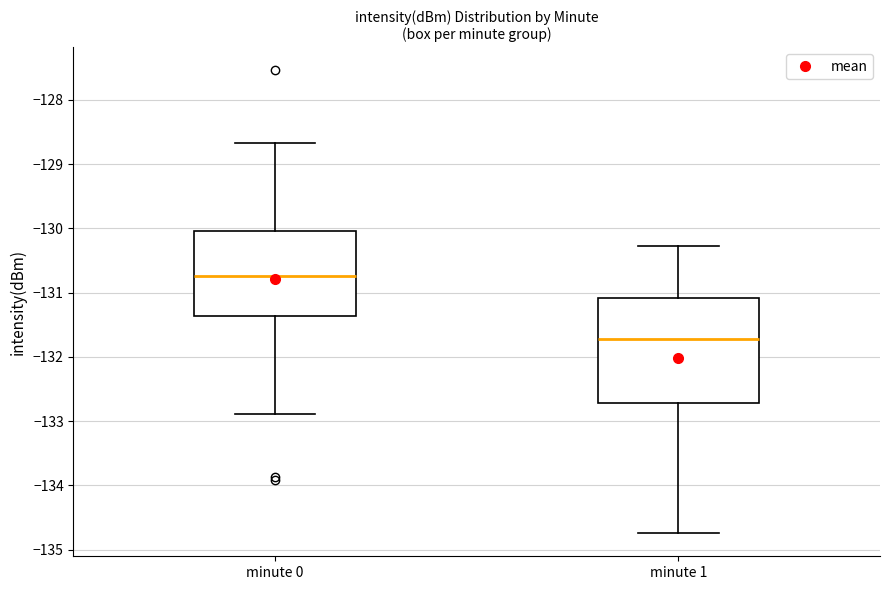

Reading left to right, transcribe this box plot: for each box, give where its median line is, the range the box spans, and where its two whiskers end, as read against the y-axis. The values are not printed on the chart, so give them approximately, as read against the axis.

minute 0: median -130.7, box -131.4 to -130.0, whiskers -132.9 to -128.7
minute 1: median -131.7, box -132.7 to -131.1, whiskers -134.7 to -130.3